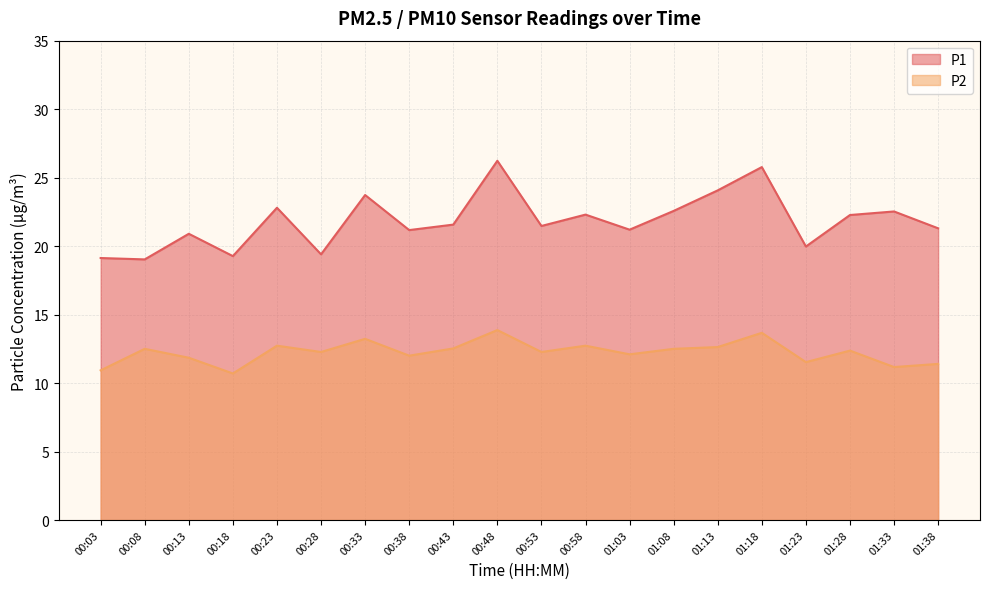

The P1 series shows 21.3 at 01:38. True or false?

True